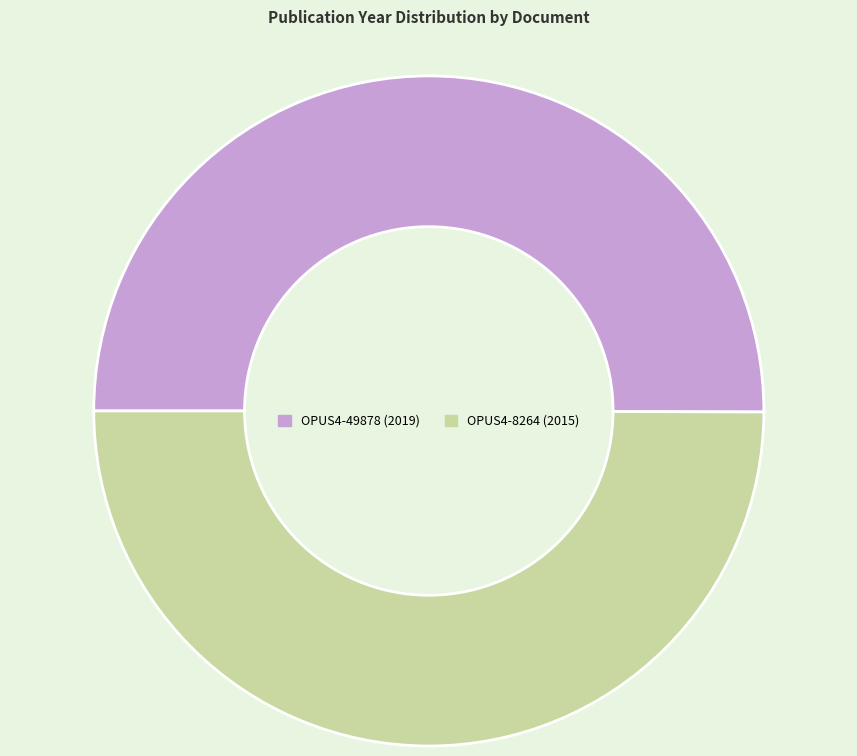

Is the sum of OPUS4-49878 and OPUS4-8264 greater than half?

Yes